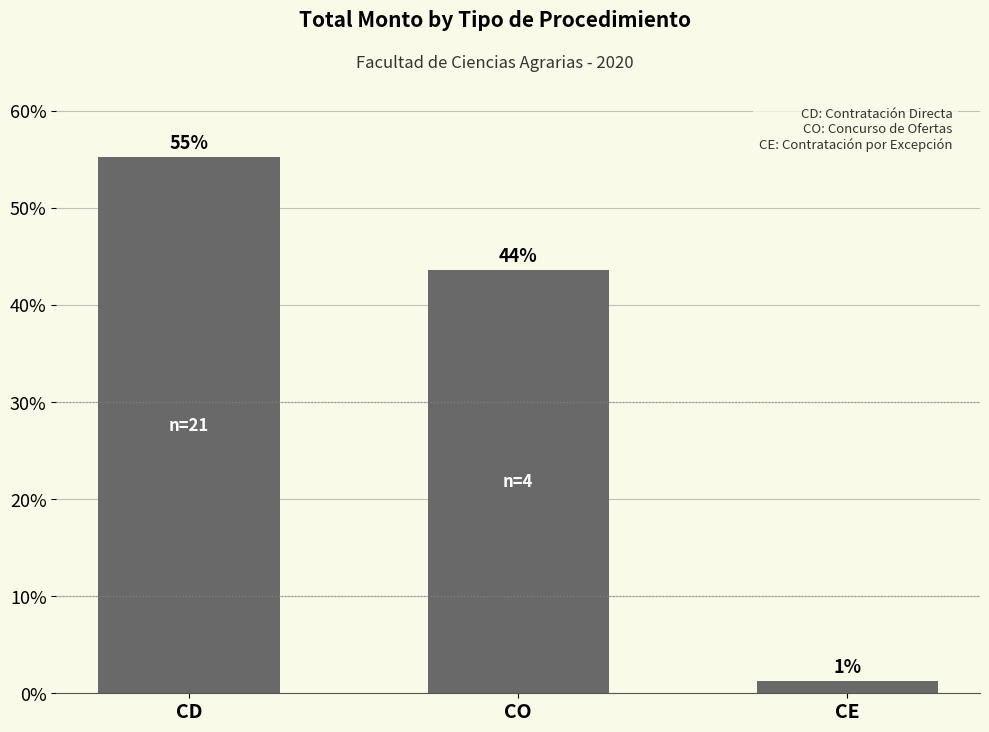

The chart shows a value of 43.6 at CO. True or false?

True